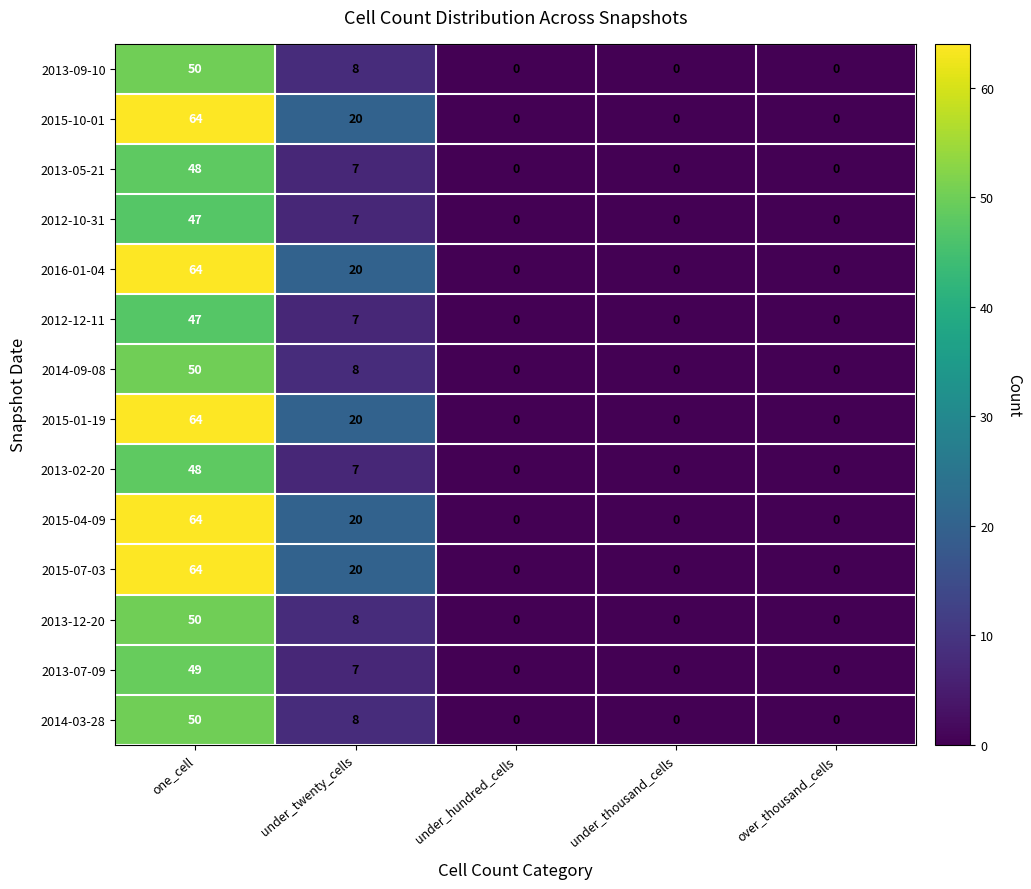

Is it true that 2015-04-09 equals -35 at over_thousand_cells?

False